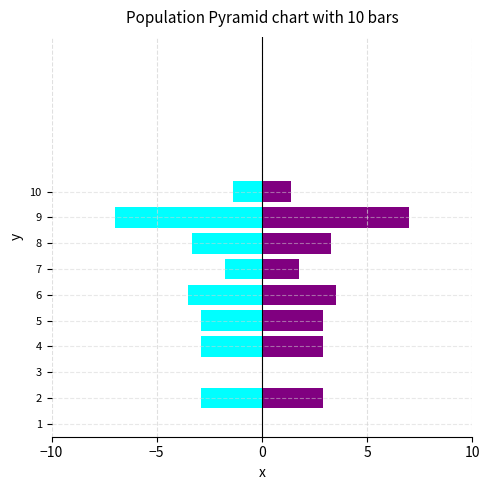

What is the difference between the highest and lowest values at 2?

5.8